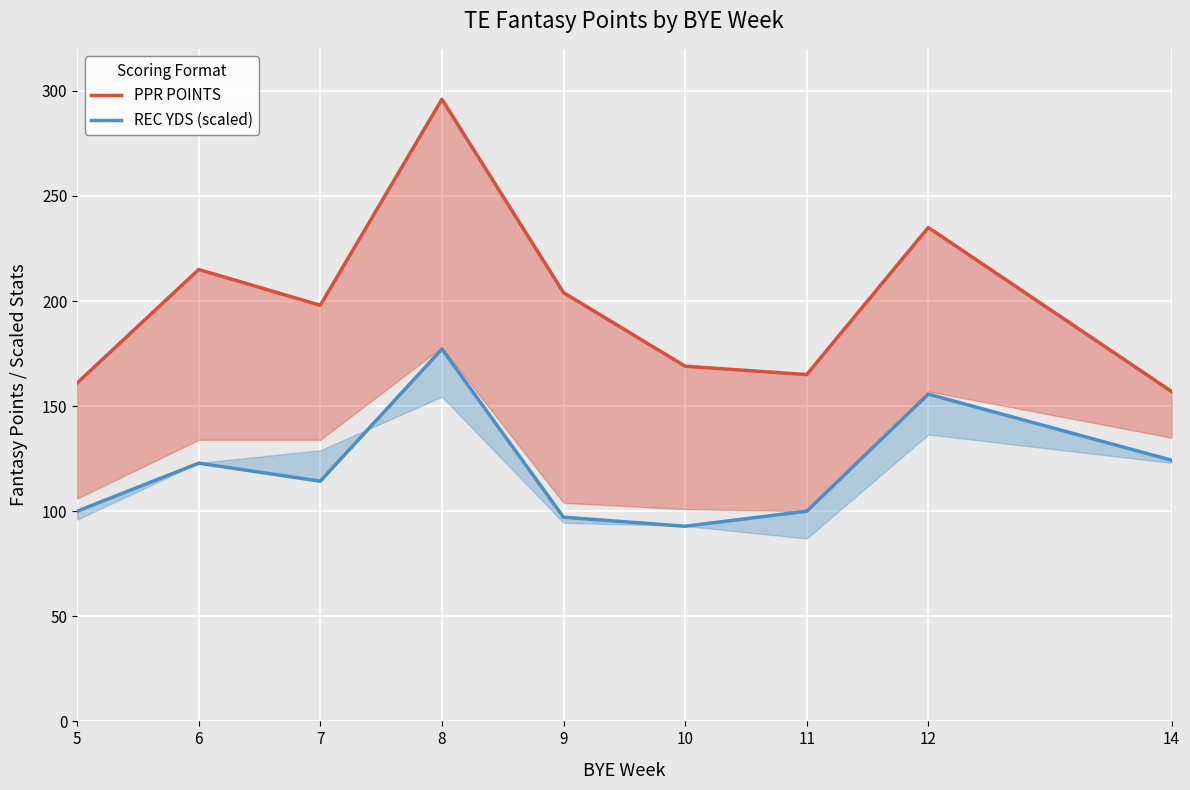

What is the spread (max minus min) of values at 7?

83.7